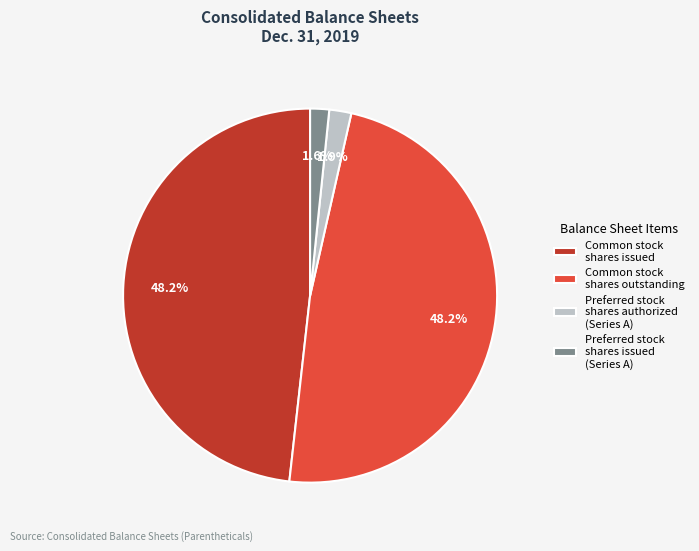

What is the ratio of the value at Preferred stock shares authorized (Series A) to the value at Preferred stock shares issued (Series A)?

1.2